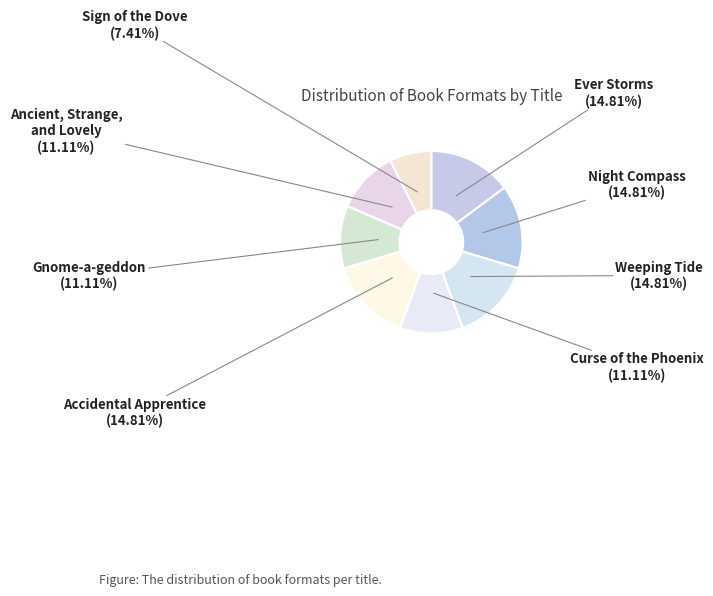

To the nearest percent, what portion does Ever Storms represent?

15%